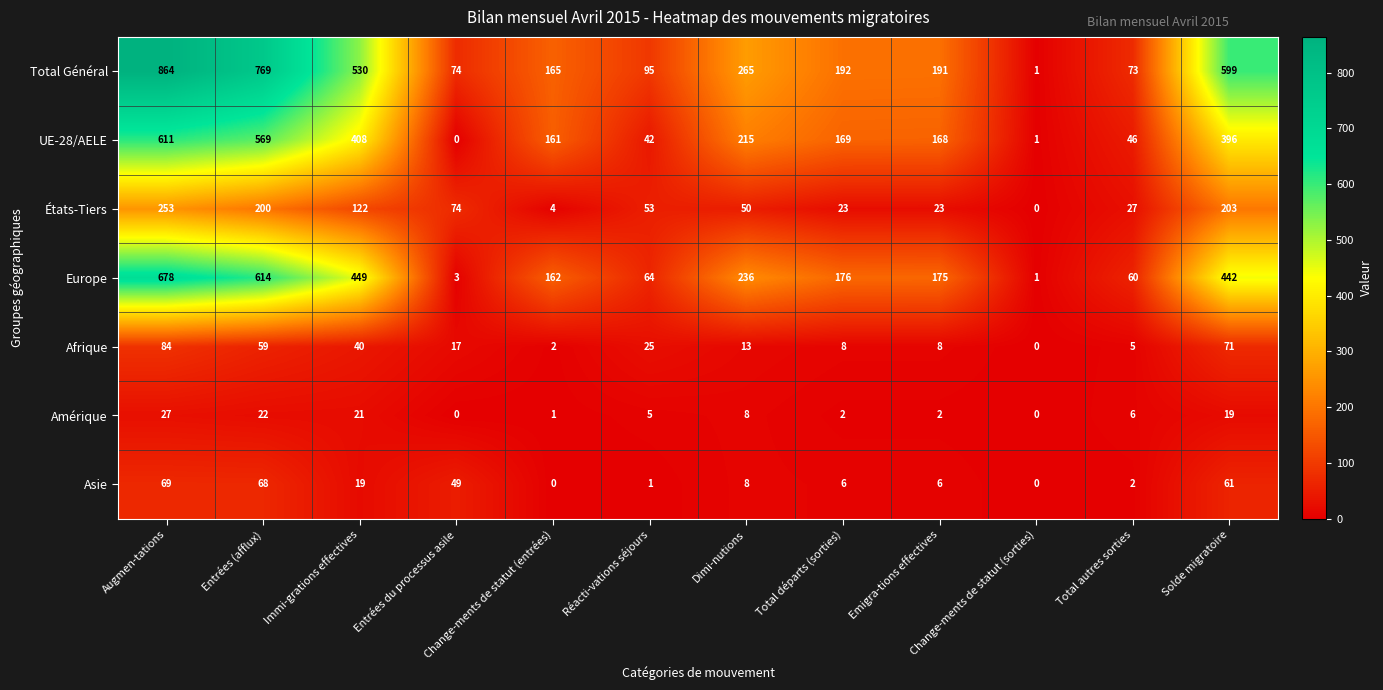

Which series has the largest range (max minus min)?

Total Général